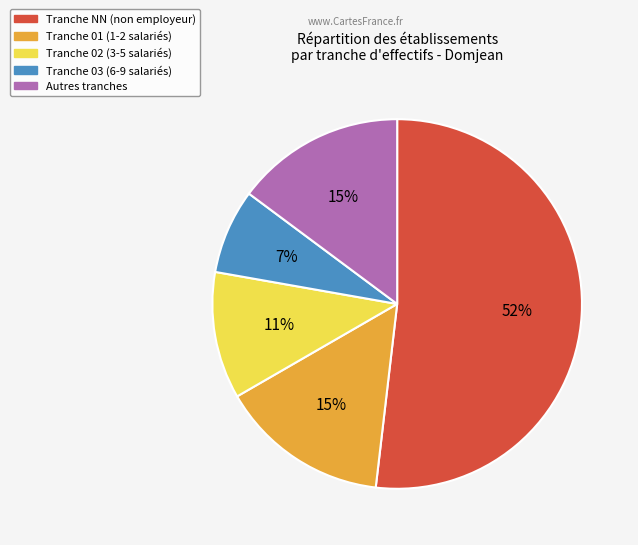

Is there a majority slice in this chart?

Yes